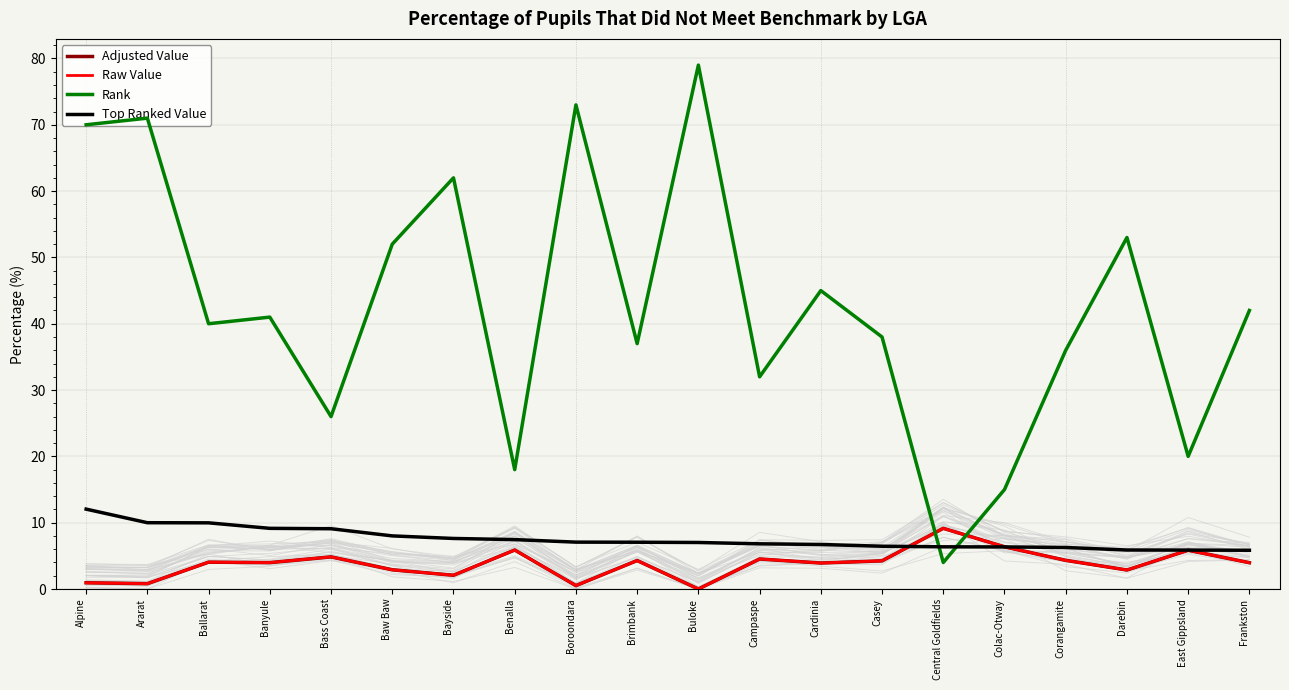

Is it true that Adjusted Value equals 6.0 at Campaspe?

False